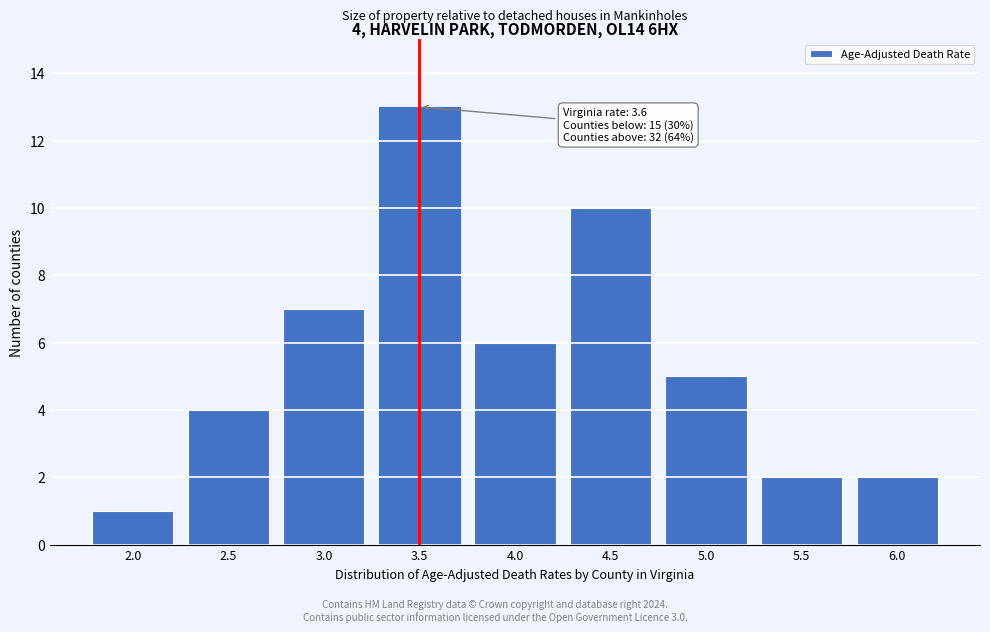

Reading left to right, list all the values displayed in this chart.

2.0=1	2.5=4	3.0=7	3.5=13	4.0=6	4.5=10	5.0=5	5.5=2	6.0=2